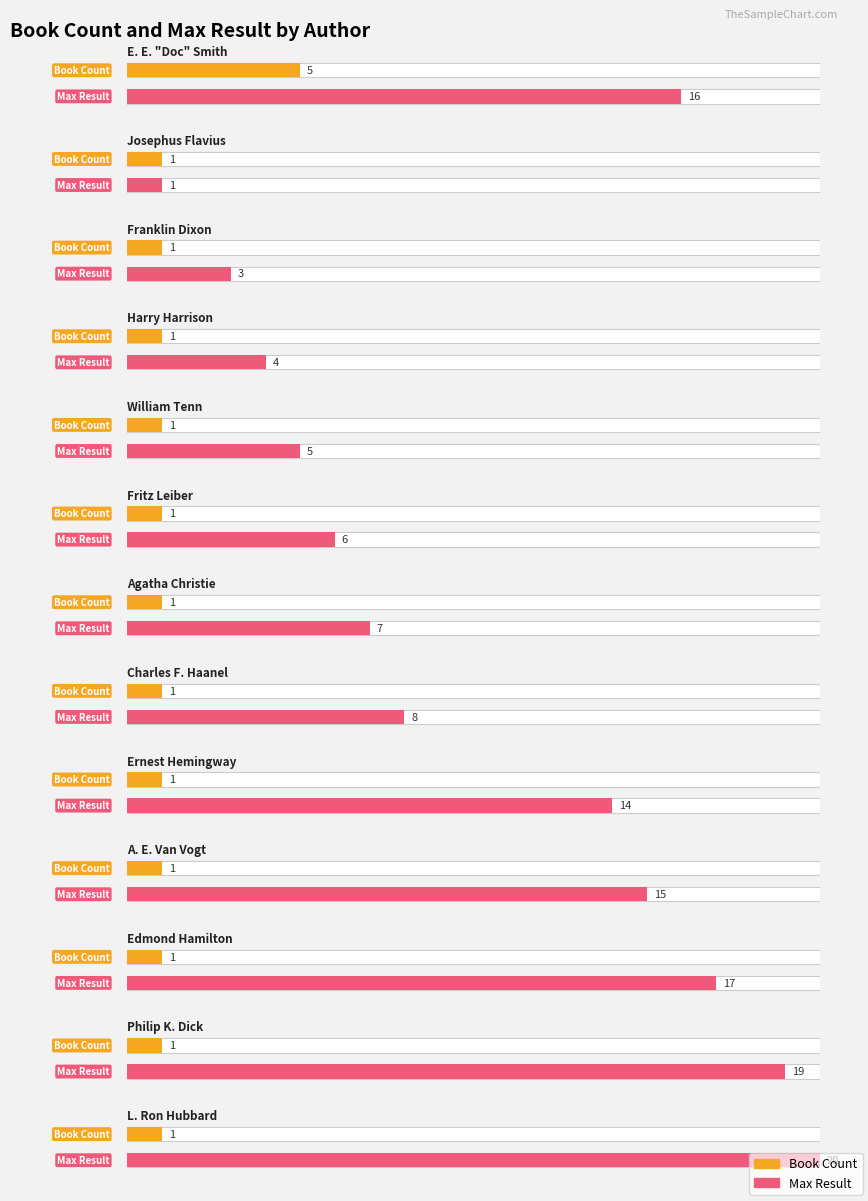

How many bars are there in each group?

2